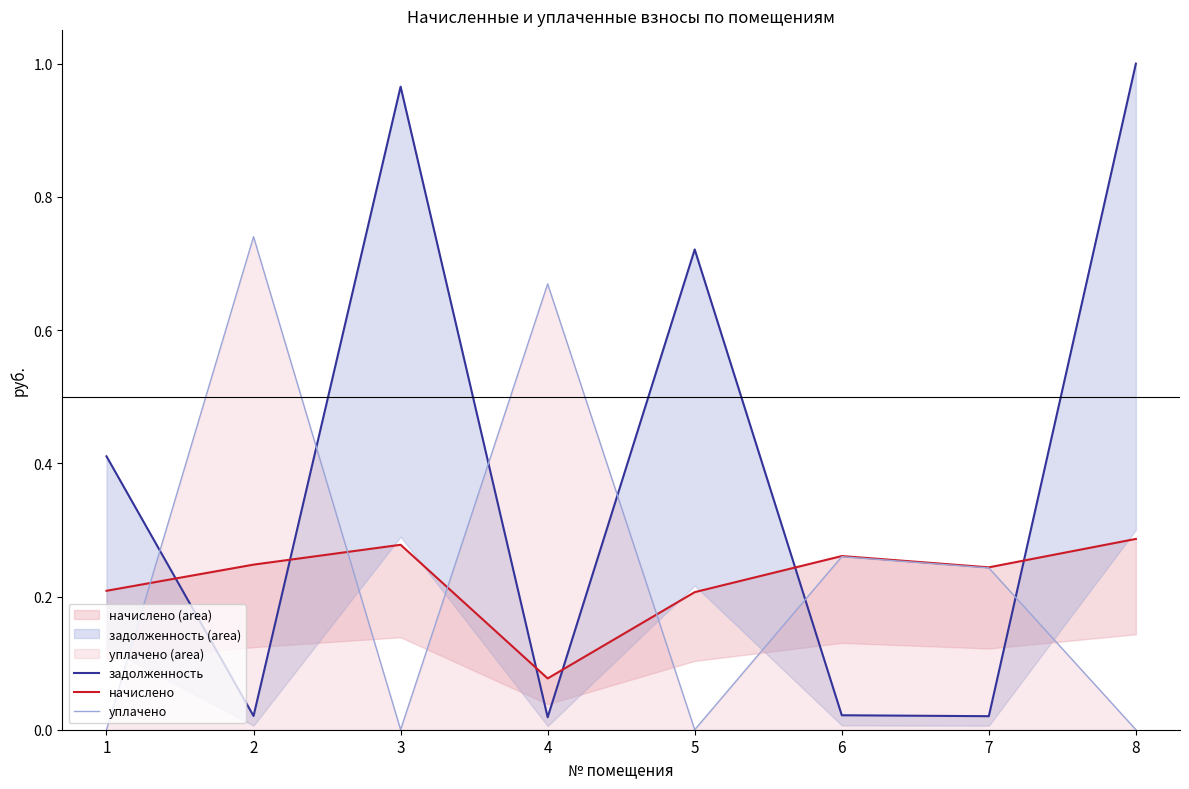

Which series changed the most between 1 and 3?

задолженность